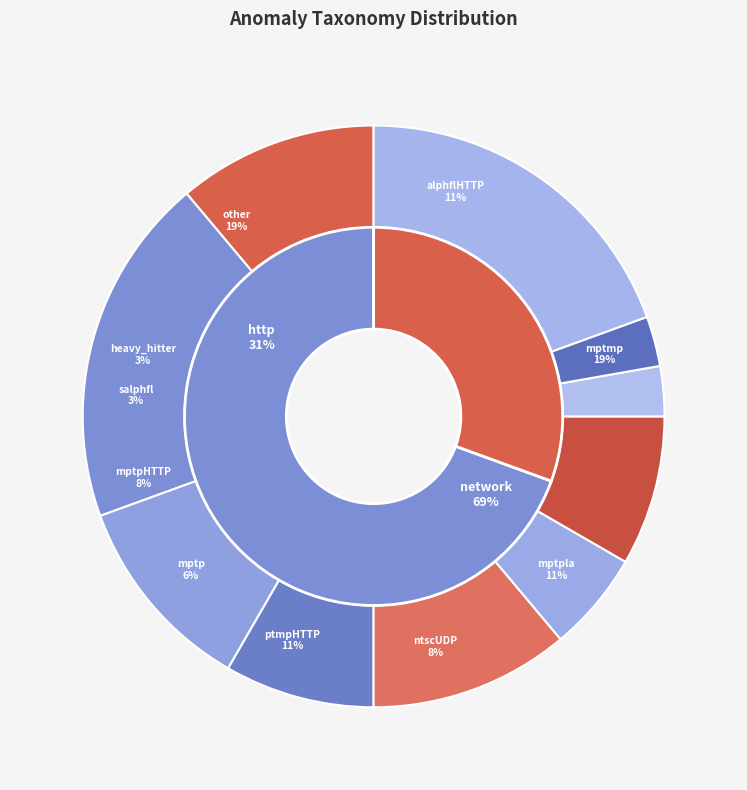

Count the number of slices in the pie.

10